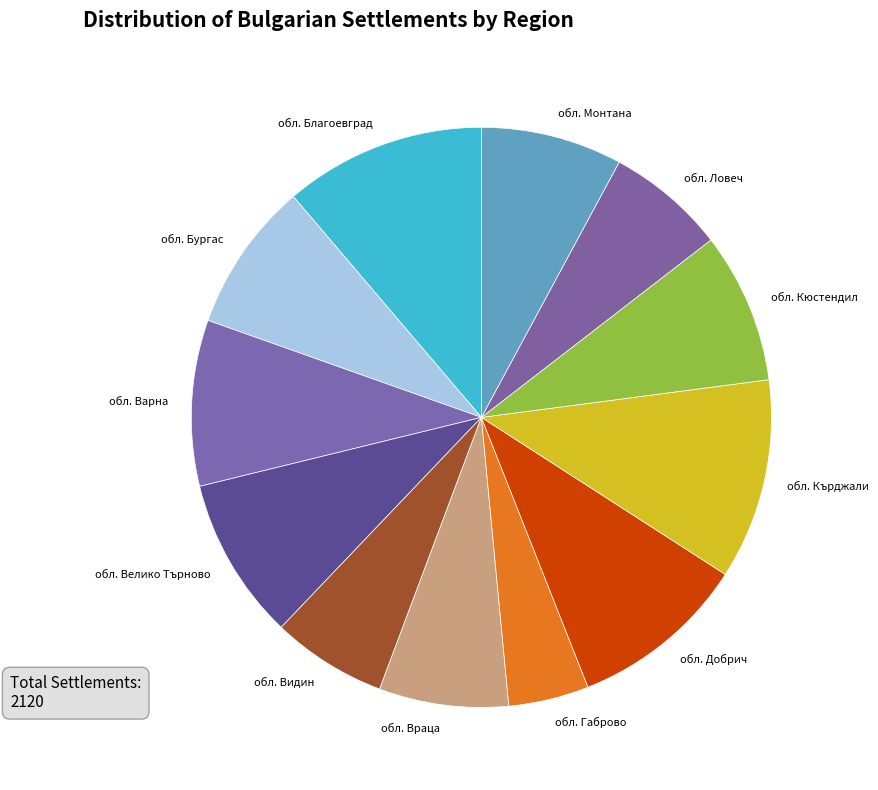

Is there any slice that represents more than half of the pie?

No